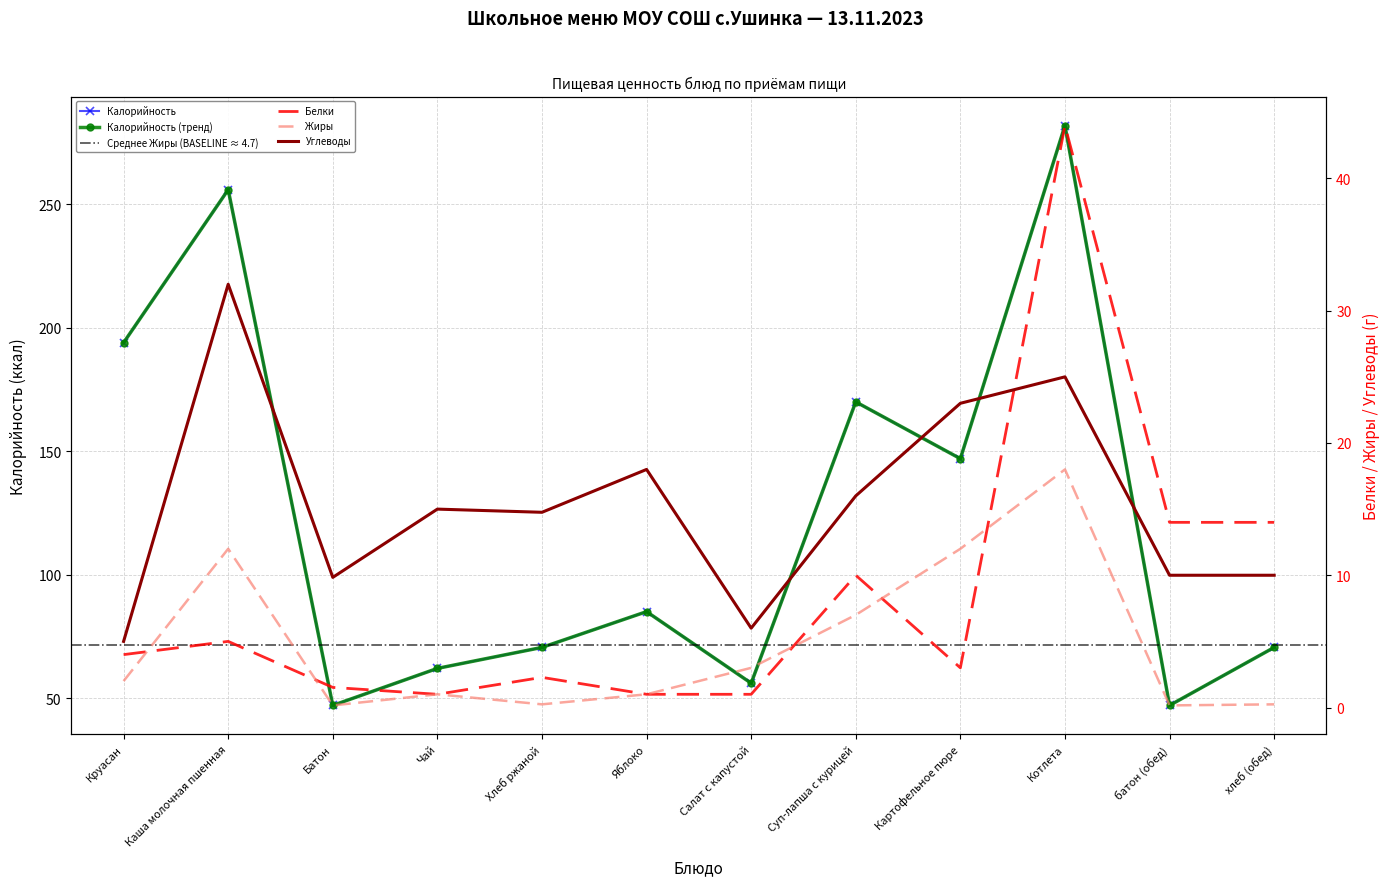

What is the spread (max minus min) of values at хлеб (обед)?

70.3